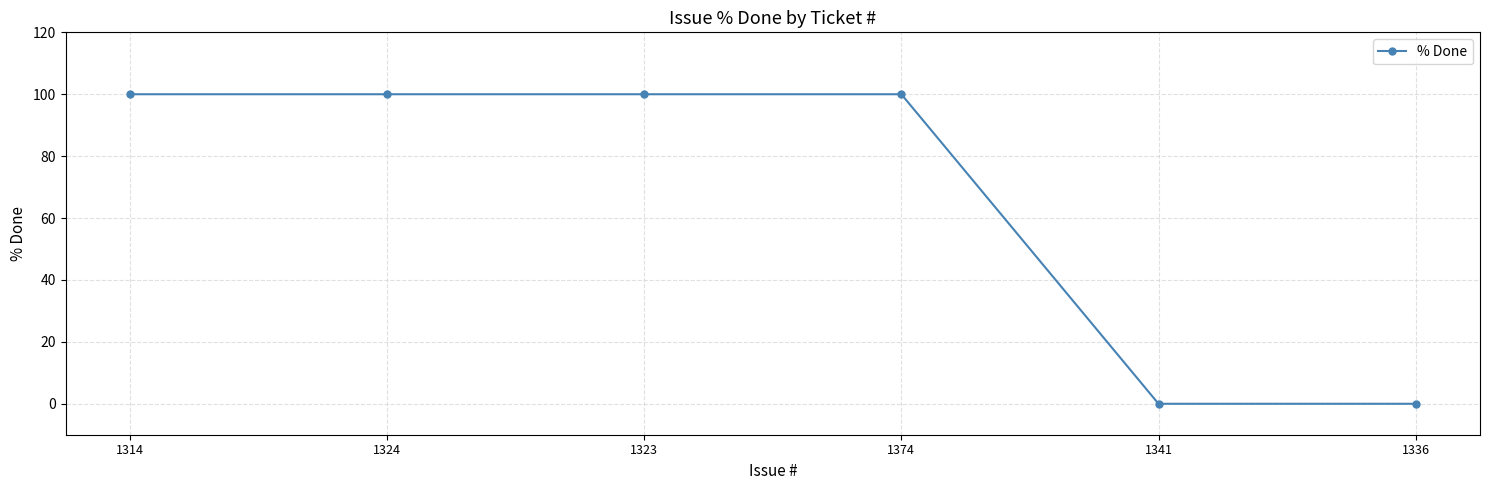

What is the ratio of the value at 1314 to the value at 1324?

1.0